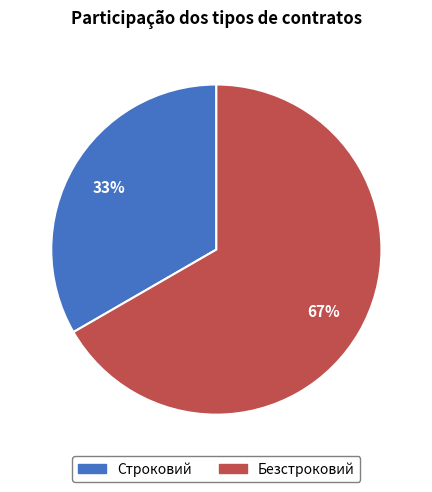

Is it true that Безстроковий is 67% of the pie?

True